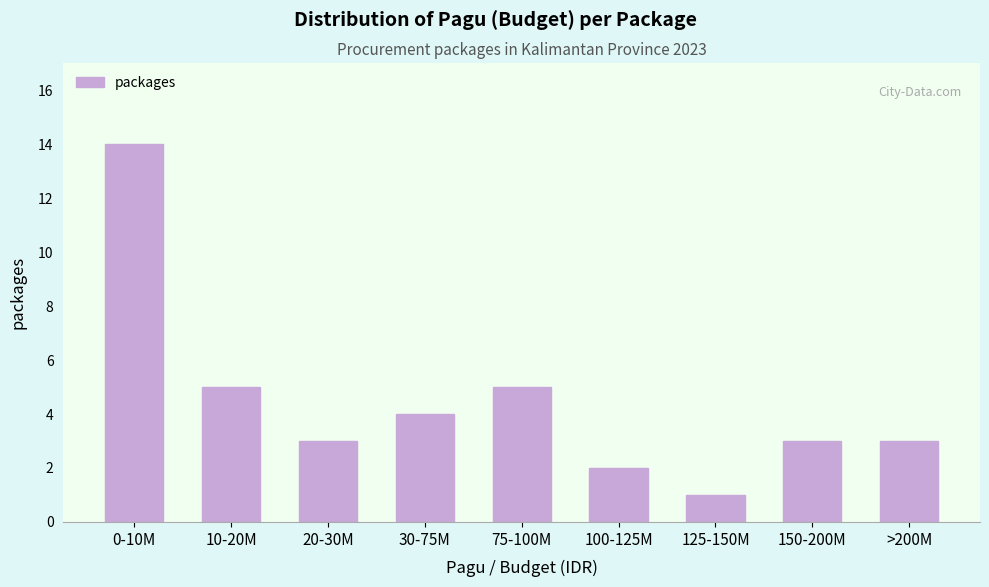

Reading left to right, transcribe all the data shown in this chart.

0-10M=14	10-20M=5	20-30M=3	30-75M=4	75-100M=5	100-125M=2	125-150M=1	150-200M=3	>200M=3